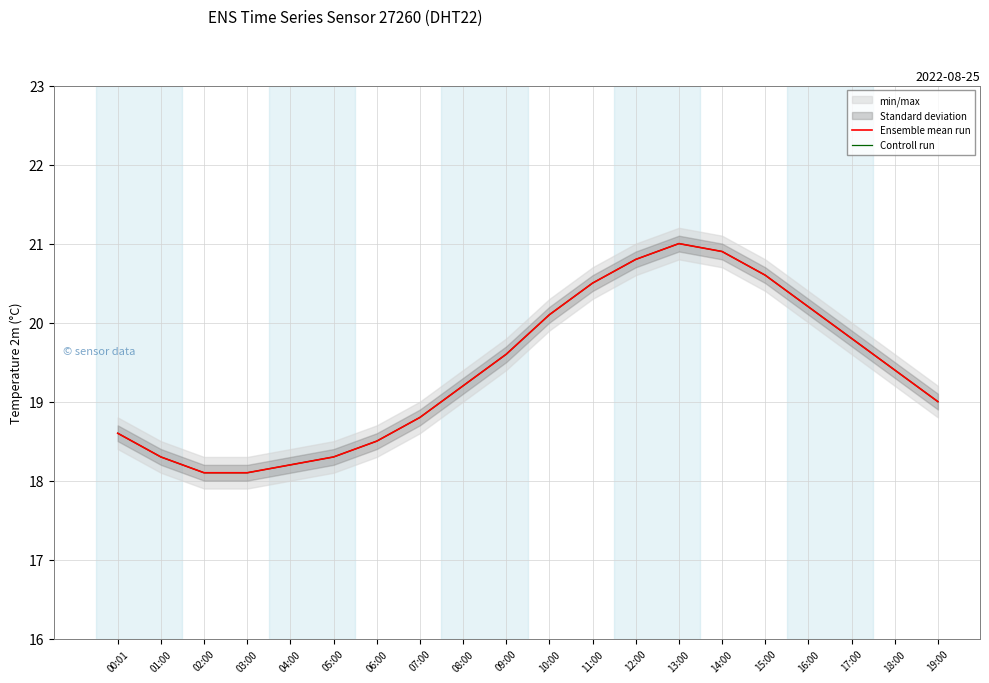

What position from the right is 17:00?

3